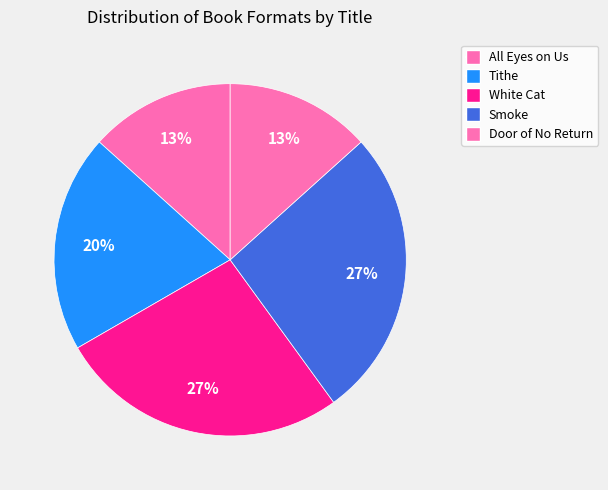

To the nearest percent, what percentage of the pie is Tithe?

20%